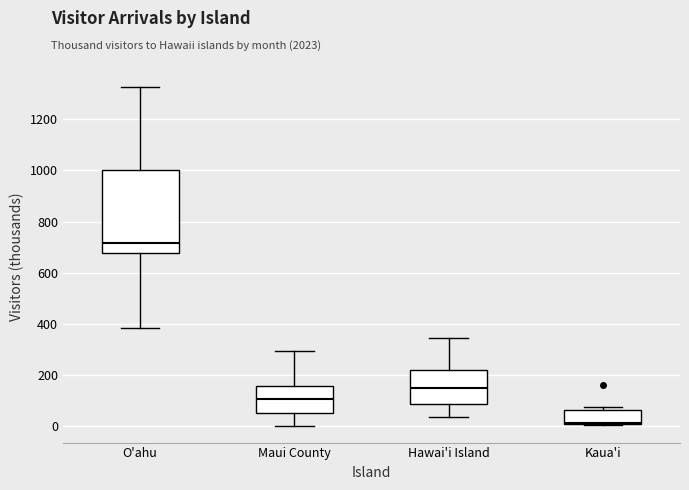

Where does the median line of the box for Maui County sit on the y-axis? The values are not printed on the chart, so give them approximately, as read against the axis.

100